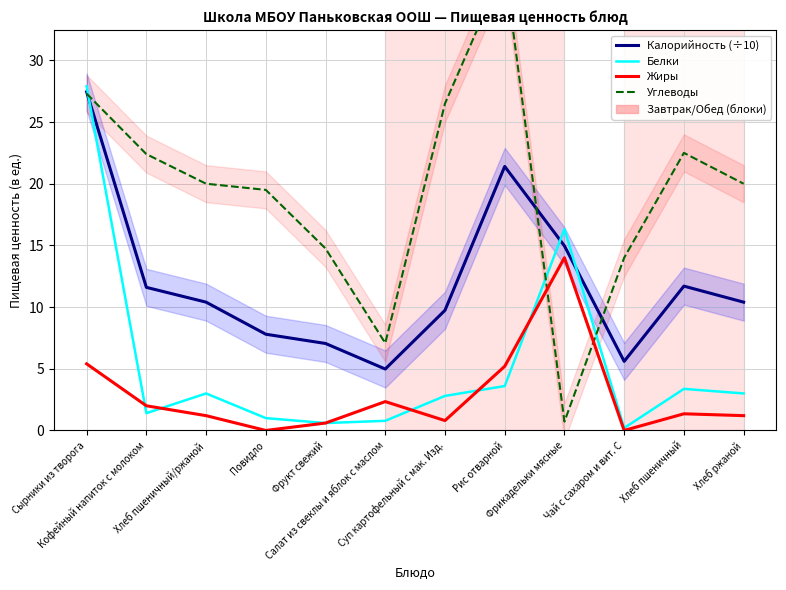

Reading right to left, list all the values displayed in this chart.

Калорийность (÷10): Хлеб ржаной=10.4	Хлеб пшеничный=11.7	Чай с сахаром и вит. С=5.6	Фрикадельки мясные=15.0	Рис отварной=21.4	Суп картофельный с мак. Изд.=9.7	Салат из свеклы и яблок с маслом=5.0	Фрукт свежий=7.0	Повидло=7.8	Хлеб пшеничный/ржаной=10.4	Кофейный напиток с молоком=11.6	Сырники из творога=27.4
Белки: Хлеб ржаной=3.0	Хлеб пшеничный=3.4	Чай с сахаром и вит. С=0.2	Фрикадельки мясные=16.3	Рис отварной=3.6	Суп картофельный с мак. Изд.=2.8	Салат из свеклы и яблок с маслом=0.8	Фрукт свежий=0.6	Повидло=1.0	Хлеб пшеничный/ржаной=3.0	Кофейный напиток с молоком=1.4	Сырники из творога=27.9
Жиры: Хлеб ржаной=1.2	Хлеб пшеничный=1.4	Чай с сахаром и вит. С=0.0	Фрикадельки мясные=14.0	Рис отварной=5.2	Суп картофельный с мак. Изд.=0.8	Салат из свеклы и яблок с маслом=2.3	Фрукт свежий=0.6	Повидло=0.0	Хлеб пшеничный/ржаной=1.2	Кофейный напиток с молоком=2.0	Сырники из творога=5.4
Углеводы: Хлеб ржаной=20.0	Хлеб пшеничный=22.5	Чай с сахаром и вит. С=14.0	Фрикадельки мясные=0.7	Рис отварной=37.6	Суп картофельный с мак. Изд.=26.5	Салат из свеклы и яблок с маслом=7.1	Фрукт свежий=14.8	Повидло=19.5	Хлеб пшеничный/ржаной=20.0	Кофейный напиток с молоком=22.4	Сырники из творога=27.3